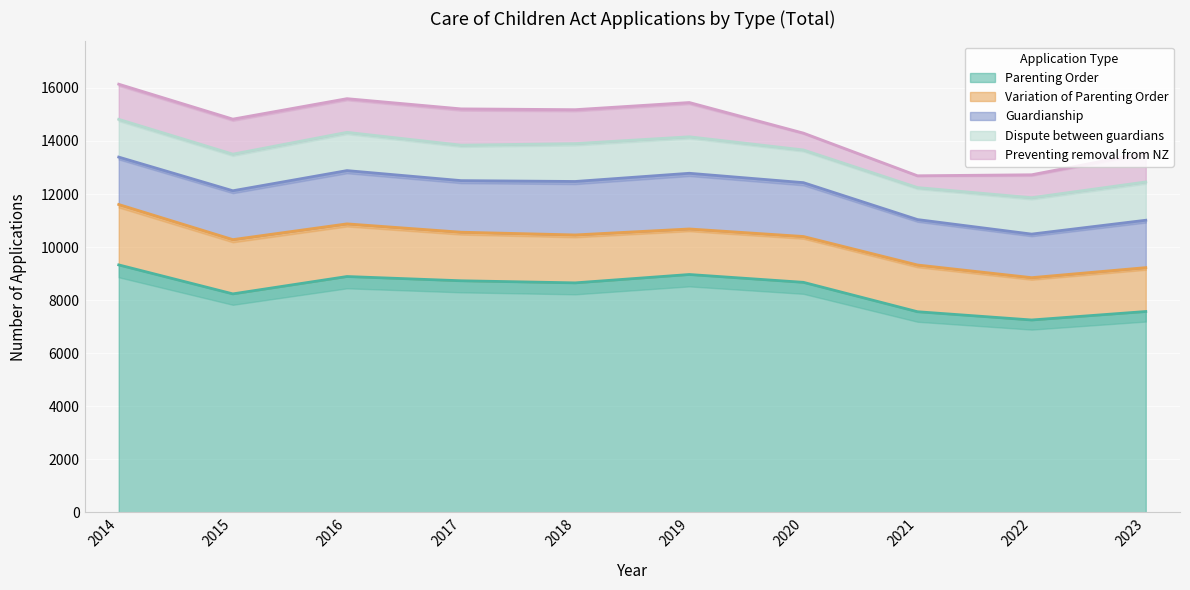

At which label does Parenting Order first exceed 8672?

2014